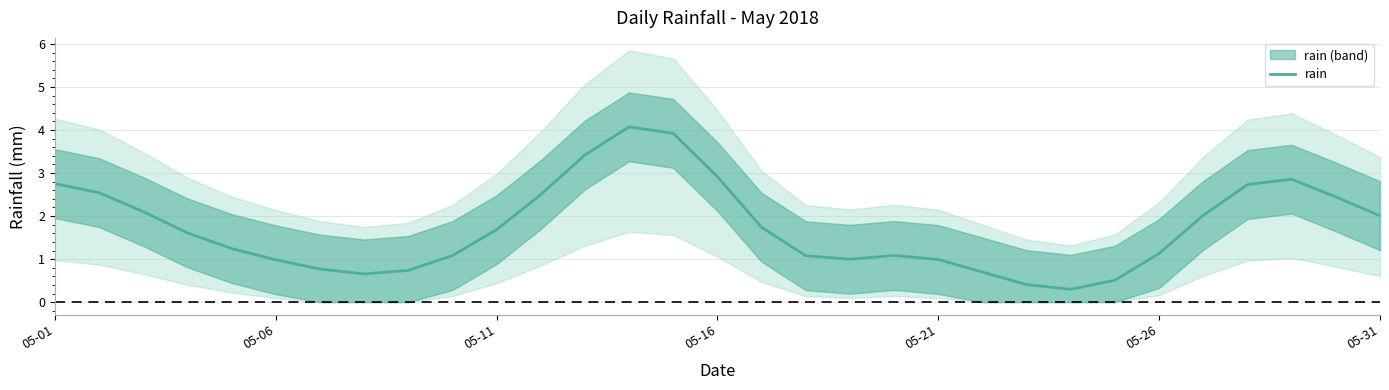

The value at 05-26 is 1.1. True or false?

True